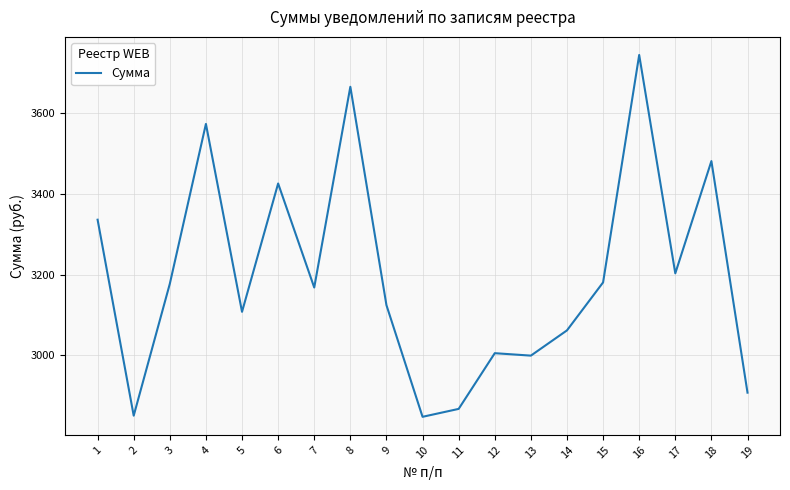

The chart shows a value of 3107.9 at 5. True or false?

True